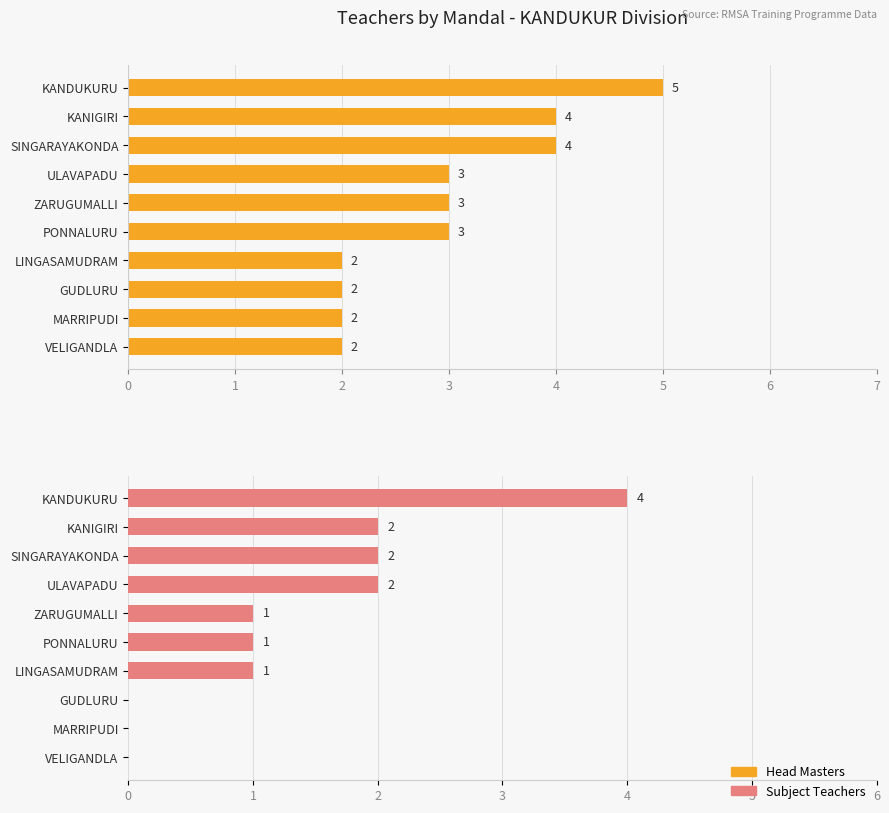

What are all the series names shown in the legend?

Head Masters, Subject Teachers